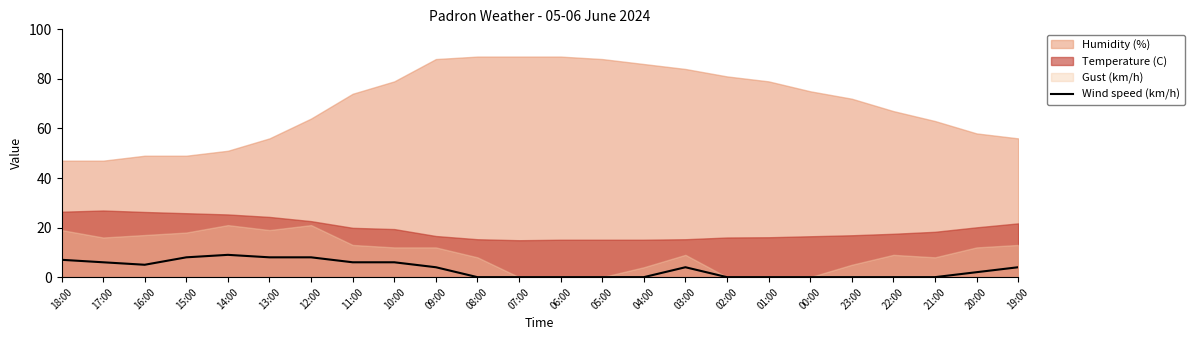

How many values exceed 4?

9